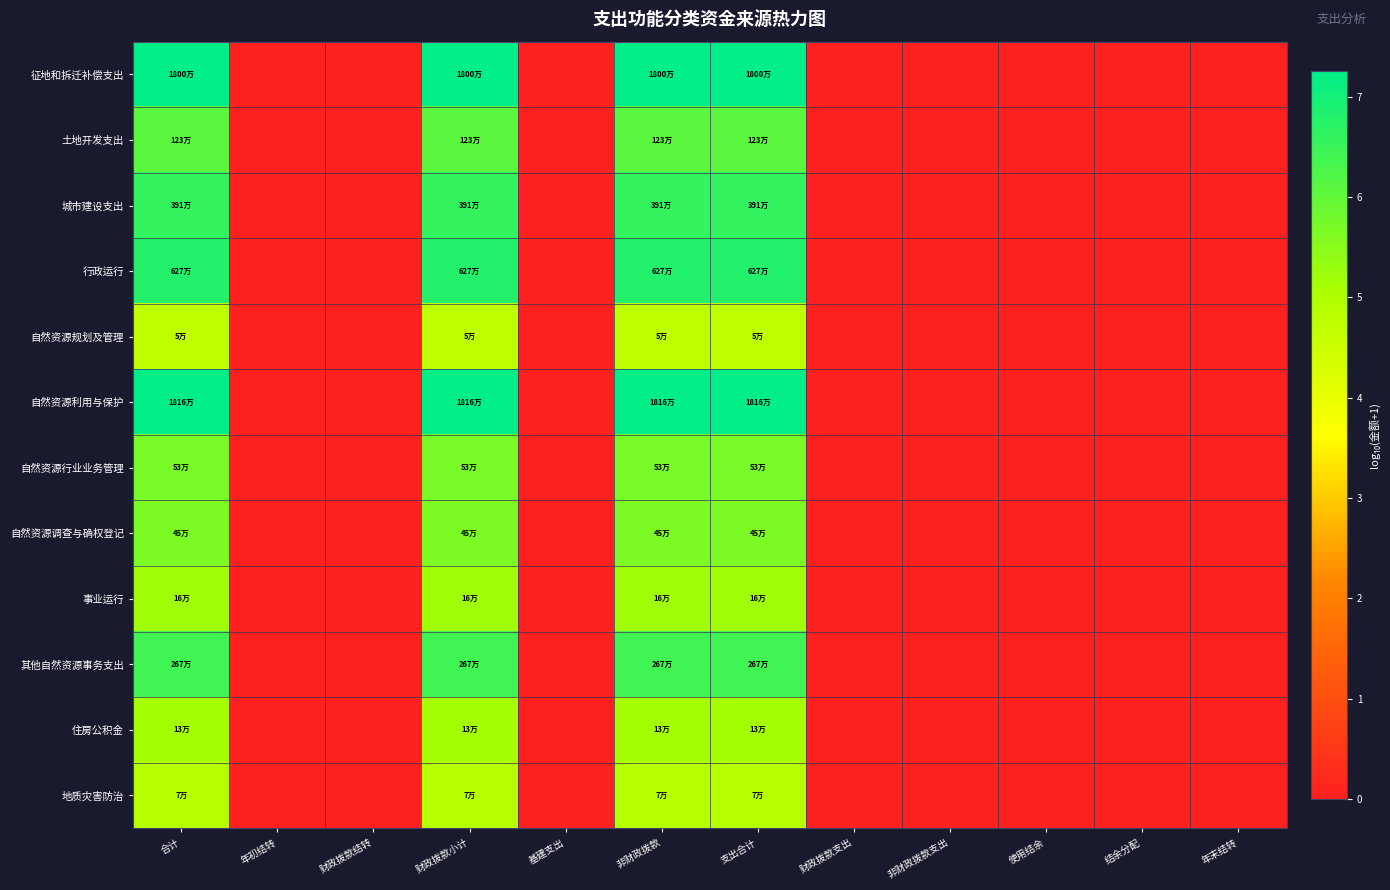

Reading left to right, extract all data points from this chart.

征地和拆迁补偿支出: 合计=7.3	年初结转=0.0	财政拨款结转=0.0	财政拨款小计=7.3	基建支出=0.0	非财政拨款=7.3	支出合计=7.3	财政拨款支出=0.0	非财政拨款支出=0.0	使用结余=0.0	结余分配=0.0	年末结转=0.0
土地开发支出: 合计=6.1	年初结转=0.0	财政拨款结转=0.0	财政拨款小计=6.1	基建支出=0.0	非财政拨款=6.1	支出合计=6.1	财政拨款支出=0.0	非财政拨款支出=0.0	使用结余=0.0	结余分配=0.0	年末结转=0.0
城市建设支出: 合计=6.6	年初结转=0.0	财政拨款结转=0.0	财政拨款小计=6.6	基建支出=0.0	非财政拨款=6.6	支出合计=6.6	财政拨款支出=0.0	非财政拨款支出=0.0	使用结余=0.0	结余分配=0.0	年末结转=0.0
行政运行: 合计=6.8	年初结转=0.0	财政拨款结转=0.0	财政拨款小计=6.8	基建支出=0.0	非财政拨款=6.8	支出合计=6.8	财政拨款支出=0.0	非财政拨款支出=0.0	使用结余=0.0	结余分配=0.0	年末结转=0.0
自然资源规划及管理: 合计=4.7	年初结转=0.0	财政拨款结转=0.0	财政拨款小计=4.7	基建支出=0.0	非财政拨款=4.7	支出合计=4.7	财政拨款支出=0.0	非财政拨款支出=0.0	使用结余=0.0	结余分配=0.0	年末结转=0.0
自然资源利用与保护: 合计=7.3	年初结转=0.0	财政拨款结转=0.0	财政拨款小计=7.3	基建支出=0.0	非财政拨款=7.3	支出合计=7.3	财政拨款支出=0.0	非财政拨款支出=0.0	使用结余=0.0	结余分配=0.0	年末结转=0.0
自然资源行业业务管理: 合计=5.7	年初结转=0.0	财政拨款结转=0.0	财政拨款小计=5.7	基建支出=0.0	非财政拨款=5.7	支出合计=5.7	财政拨款支出=0.0	非财政拨款支出=0.0	使用结余=0.0	结余分配=0.0	年末结转=0.0
自然资源调查与确权登记: 合计=5.7	年初结转=0.0	财政拨款结转=0.0	财政拨款小计=5.7	基建支出=0.0	非财政拨款=5.7	支出合计=5.7	财政拨款支出=0.0	非财政拨款支出=0.0	使用结余=0.0	结余分配=0.0	年末结转=0.0
事业运行: 合计=5.2	年初结转=0.0	财政拨款结转=0.0	财政拨款小计=5.2	基建支出=0.0	非财政拨款=5.2	支出合计=5.2	财政拨款支出=0.0	非财政拨款支出=0.0	使用结余=0.0	结余分配=0.0	年末结转=0.0
其他自然资源事务支出: 合计=6.4	年初结转=0.0	财政拨款结转=0.0	财政拨款小计=6.4	基建支出=0.0	非财政拨款=6.4	支出合计=6.4	财政拨款支出=0.0	非财政拨款支出=0.0	使用结余=0.0	结余分配=0.0	年末结转=0.0
住房公积金: 合计=5.1	年初结转=0.0	财政拨款结转=0.0	财政拨款小计=5.1	基建支出=0.0	非财政拨款=5.1	支出合计=5.1	财政拨款支出=0.0	非财政拨款支出=0.0	使用结余=0.0	结余分配=0.0	年末结转=0.0
地质灾害防治: 合计=4.9	年初结转=0.0	财政拨款结转=0.0	财政拨款小计=4.9	基建支出=0.0	非财政拨款=4.9	支出合计=4.9	财政拨款支出=0.0	非财政拨款支出=0.0	使用结余=0.0	结余分配=0.0	年末结转=0.0